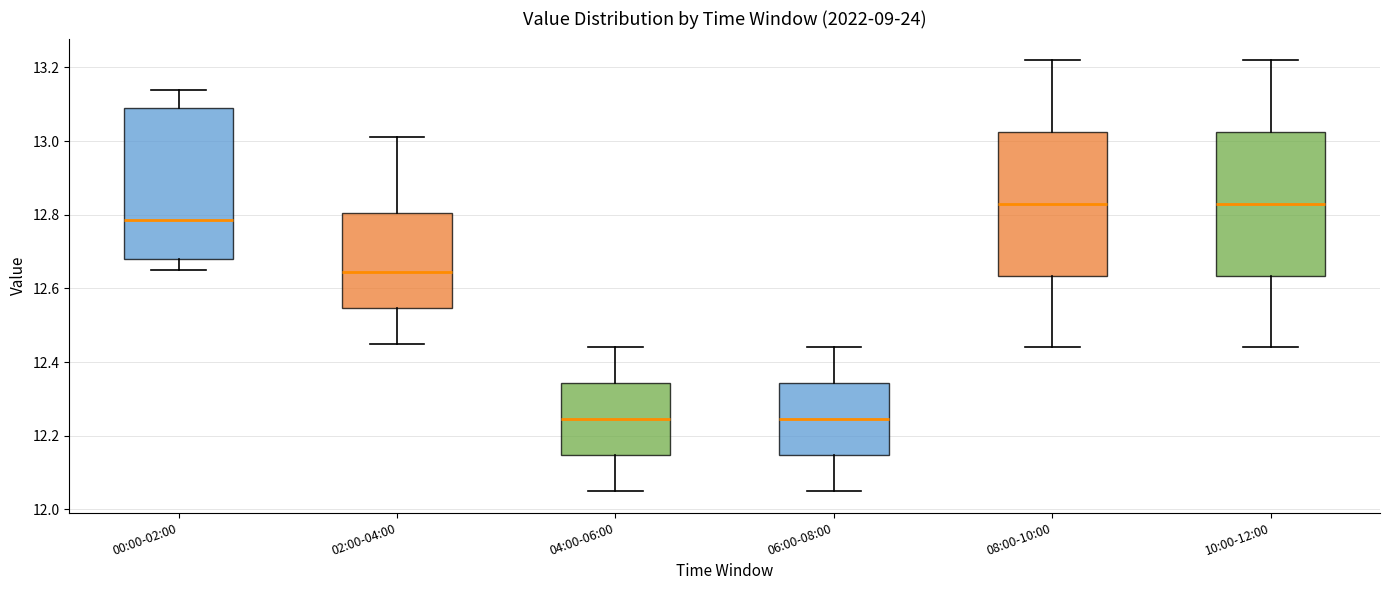

Reading left to right, read every box against the y-axis: the position of its median line, the range the box covers, and the ends of its whiskers. The values are not printed on the chart, so give them approximately, as read against the axis.

00:00-02:00: median 12.78, box 12.68 to 13.10, whiskers 12.66 to 13.14
02:00-04:00: median 12.64, box 12.54 to 12.80, whiskers 12.46 to 13.02
04:00-06:00: median 12.24, box 12.14 to 12.34, whiskers 12.06 to 12.44
06:00-08:00: median 12.24, box 12.14 to 12.34, whiskers 12.06 to 12.44
08:00-10:00: median 12.84, box 12.64 to 13.02, whiskers 12.44 to 13.22
10:00-12:00: median 12.84, box 12.64 to 13.02, whiskers 12.44 to 13.22